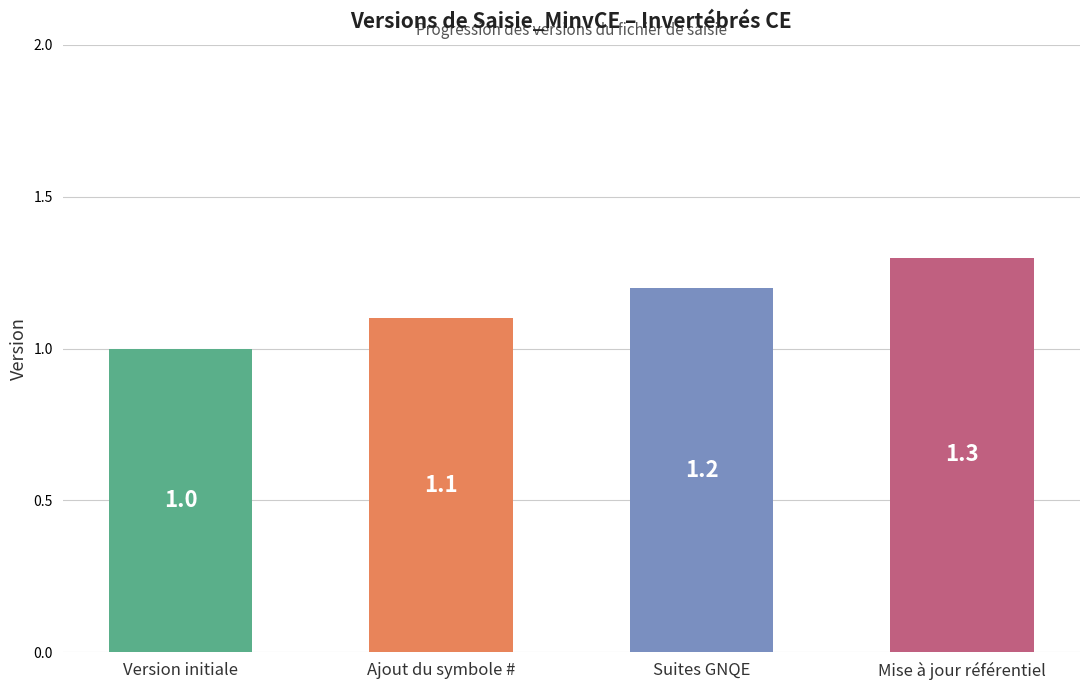

Reading right to left, transcribe all the data shown in this chart.

Mise à jour référentiel=1.3	Suites GNQE=1.2	Ajout du symbole #=1.1	Version initiale=1.0